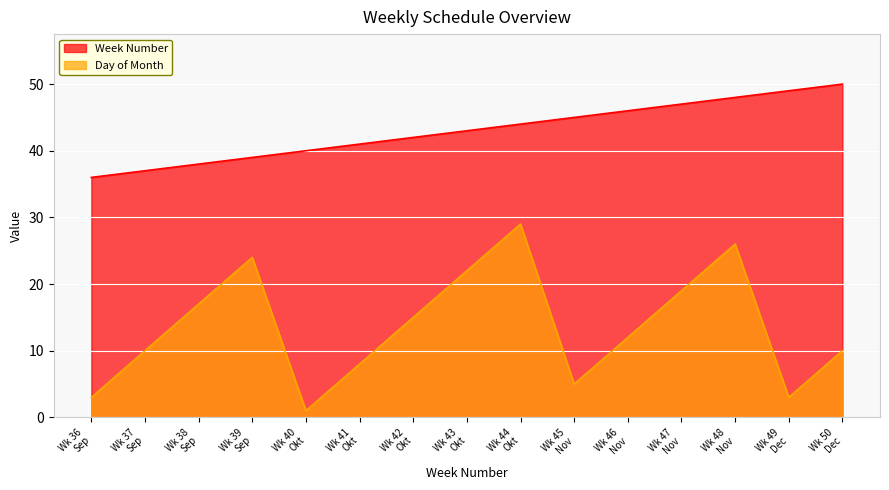

How many data points in Week Number are less than 43?

7